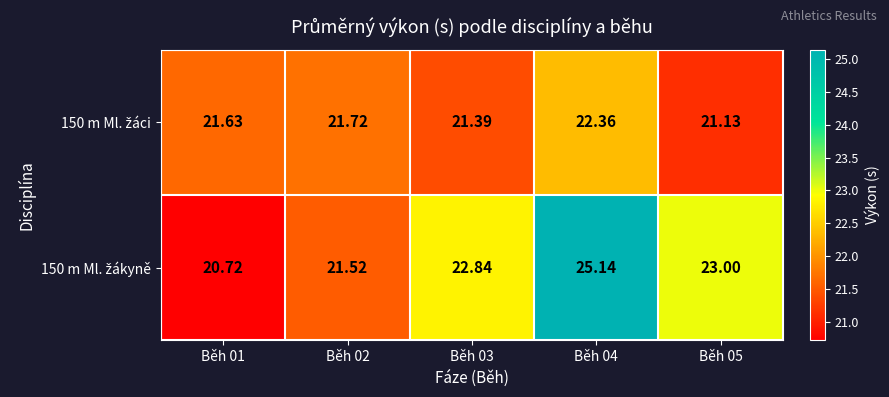

How many categories are shown in the chart?

5